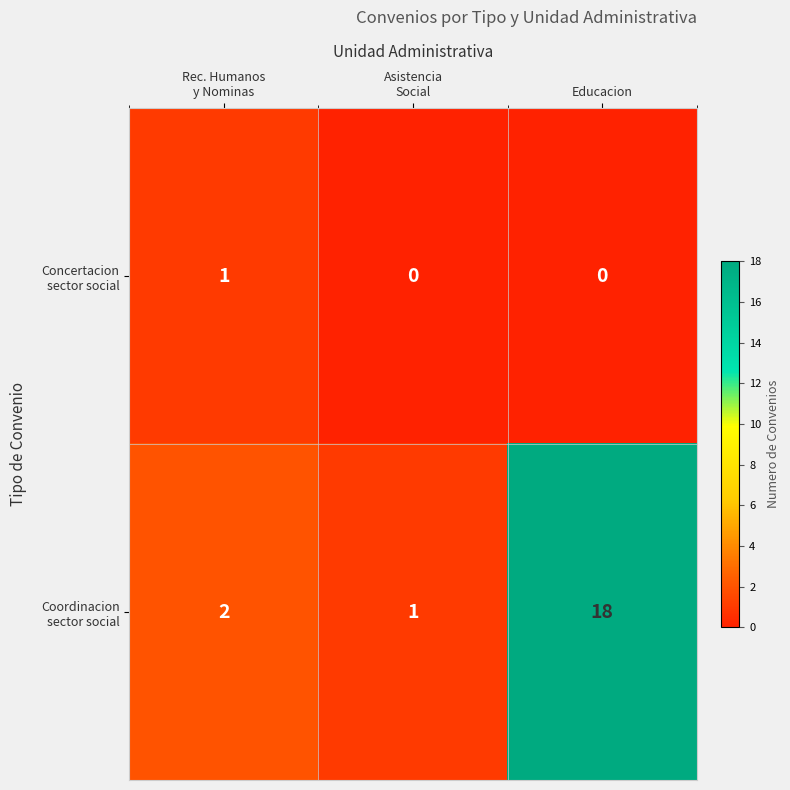

At which category is the sum across all series the highest?

Educacion